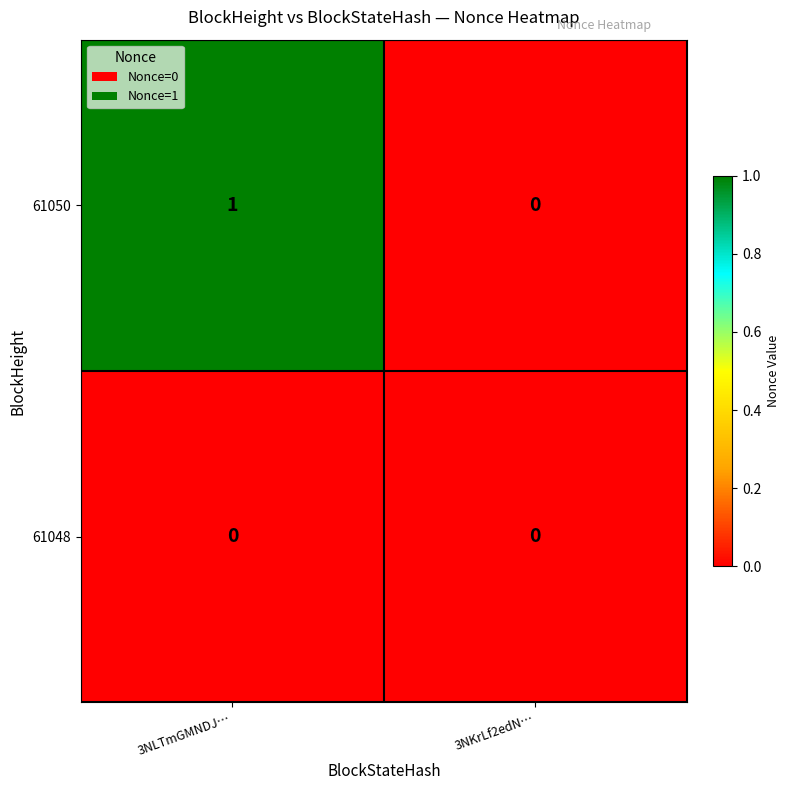

At which category is the sum across all series the highest?

3NLTmGMNDJ…